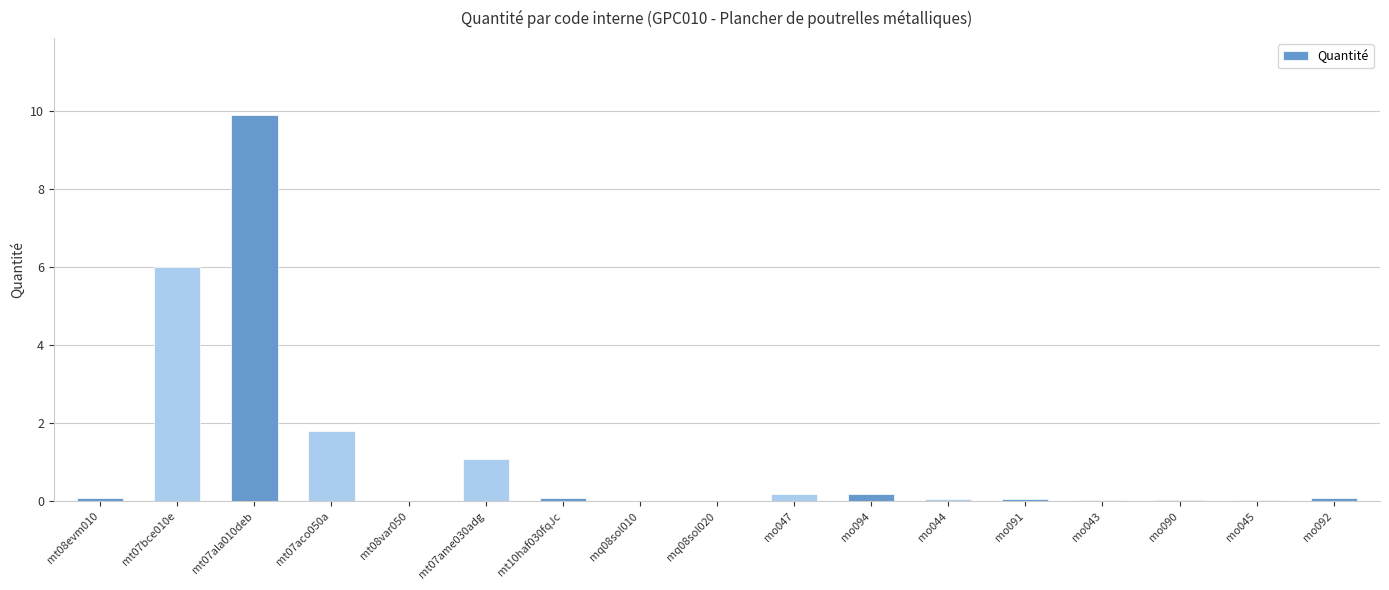

What is the maximum value shown in the chart?

9.9